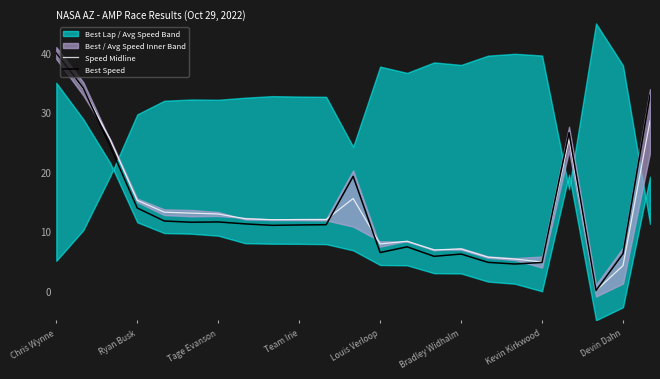

At which label does Best Speed reach its peak?

Chris Wynne